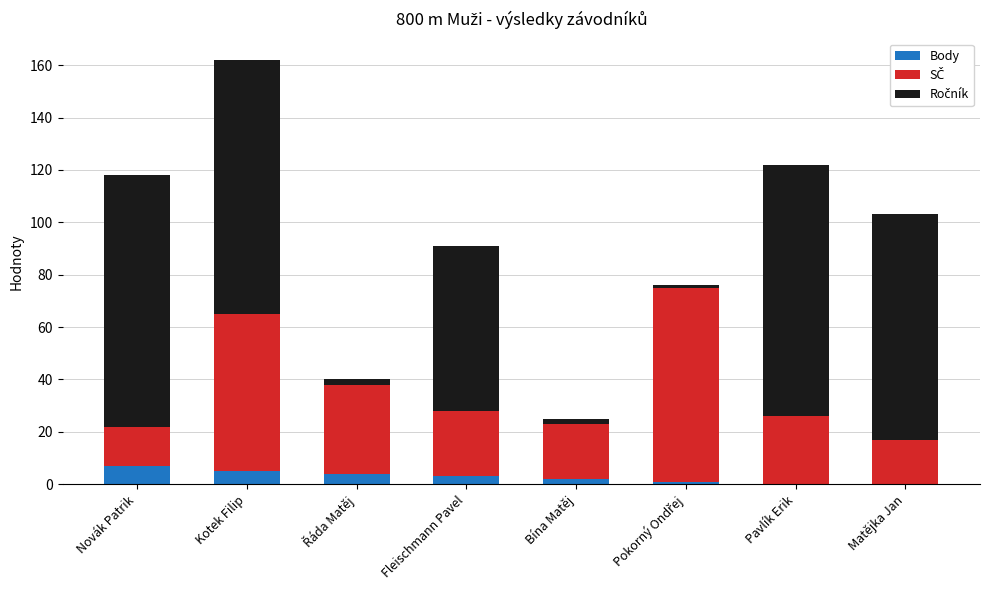

What is the total value across all series at Matějka Jan?

103